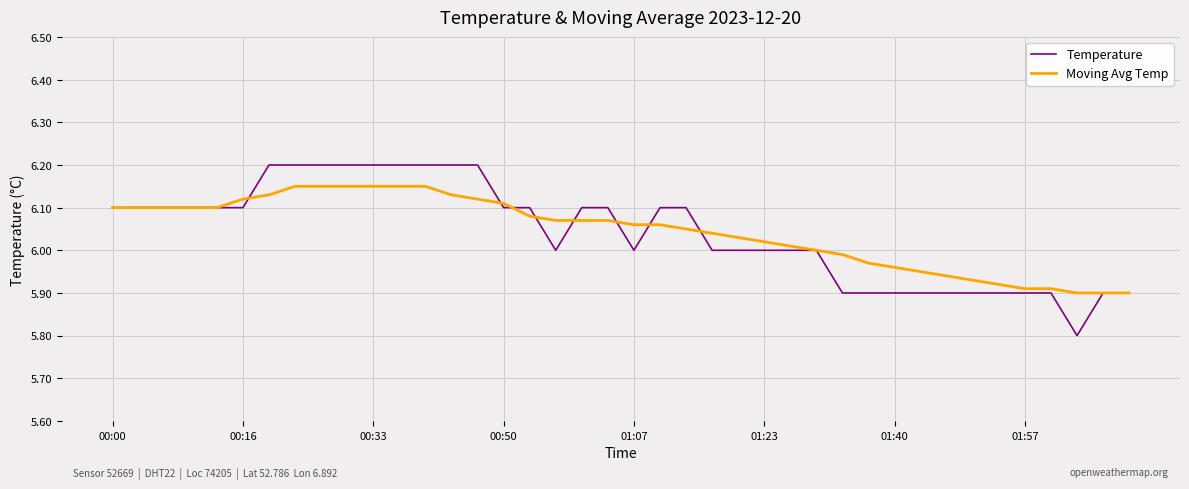

What is the smallest value displayed?

5.8